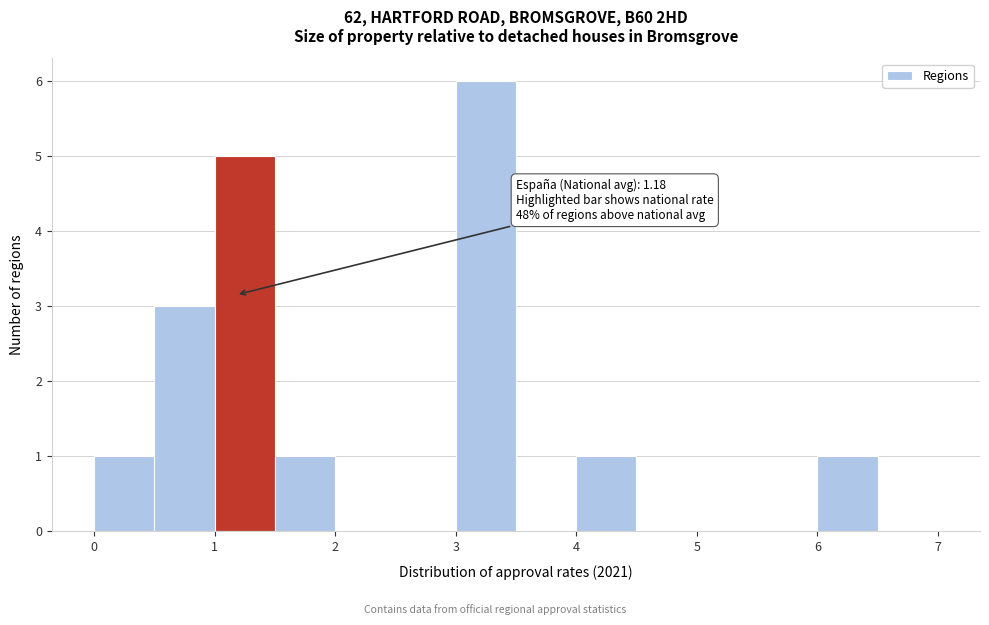

Which range on the x-axis has the tallest bar?

3.0 to 3.5